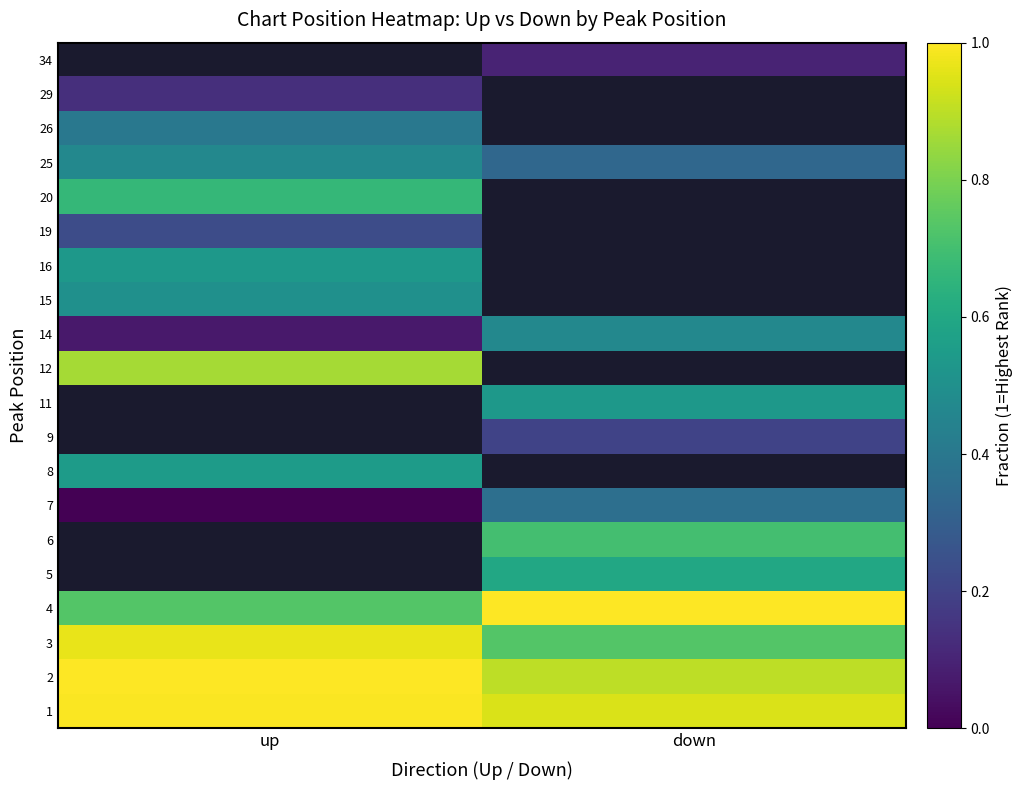

List the labels in order of 5 value, smallest first.

up, down